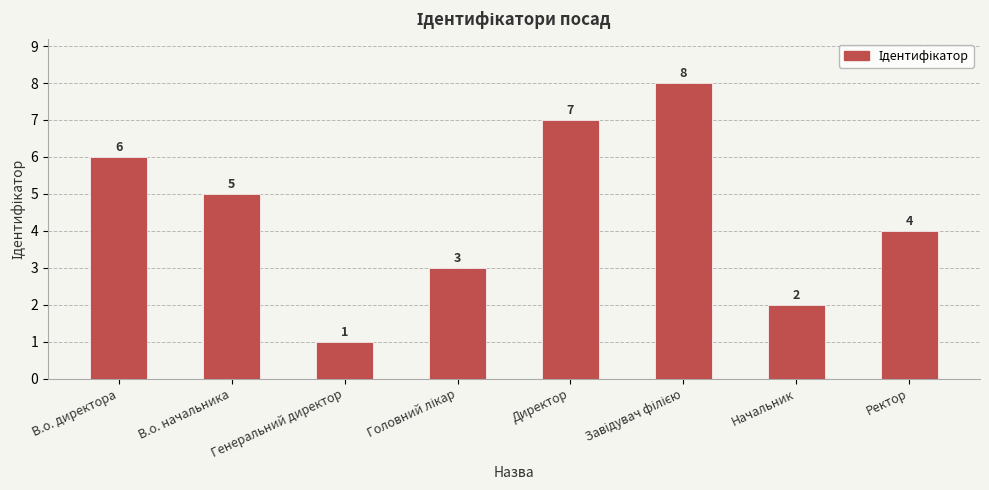

What is the label of the 2nd bar from the left?

В.о. начальника